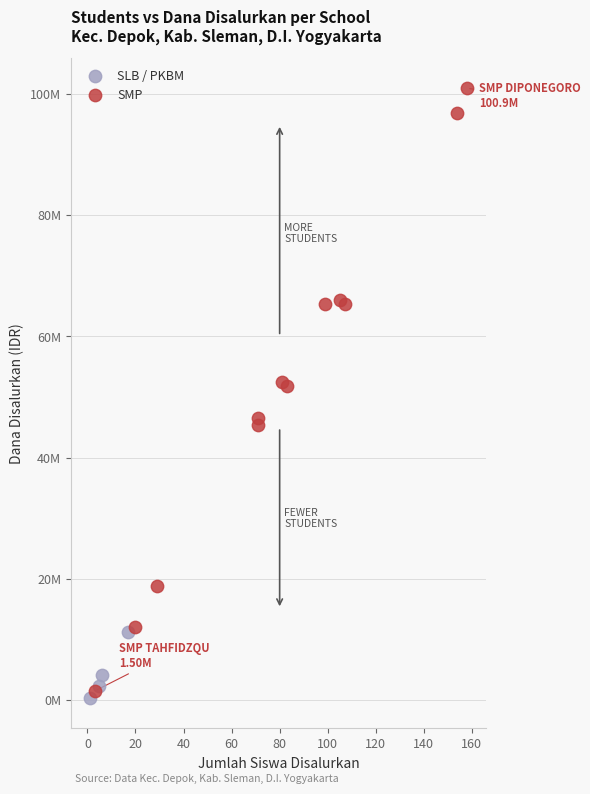

Which series contains the highest Y value?

SMP